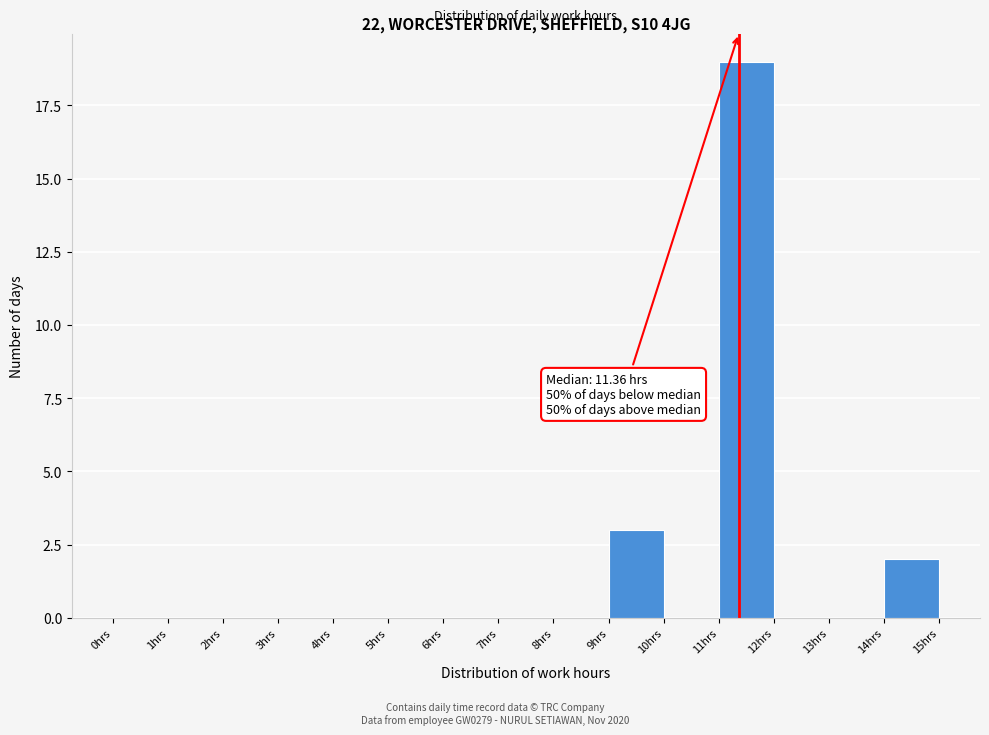

Over which range of the x-axis is the bar tallest?

11 to 12